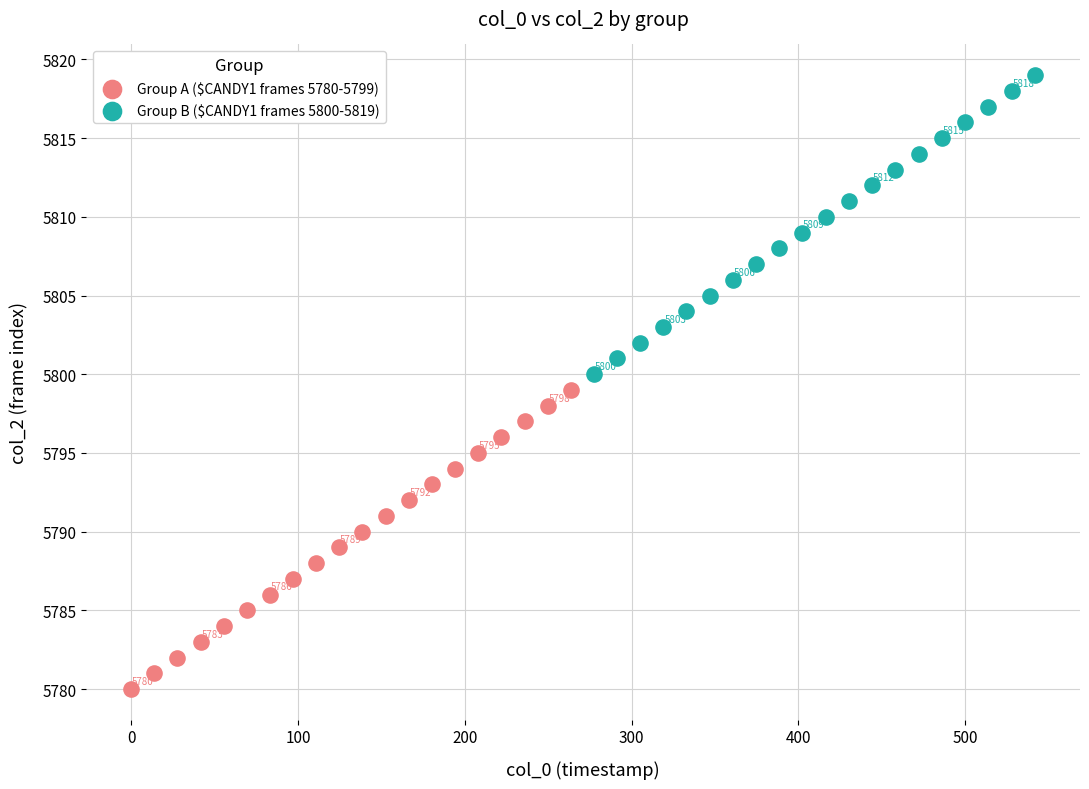

Which series contains the highest Y value?

Group B ($CANDY1 frames 5800-5819)